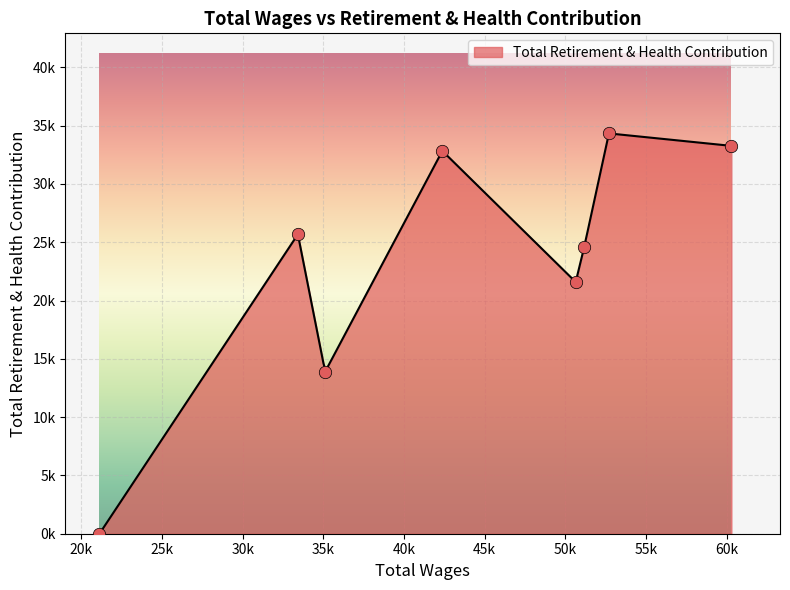

Approximately how many times larger is the value at 42380.0 compared to 60301.0?

1.0